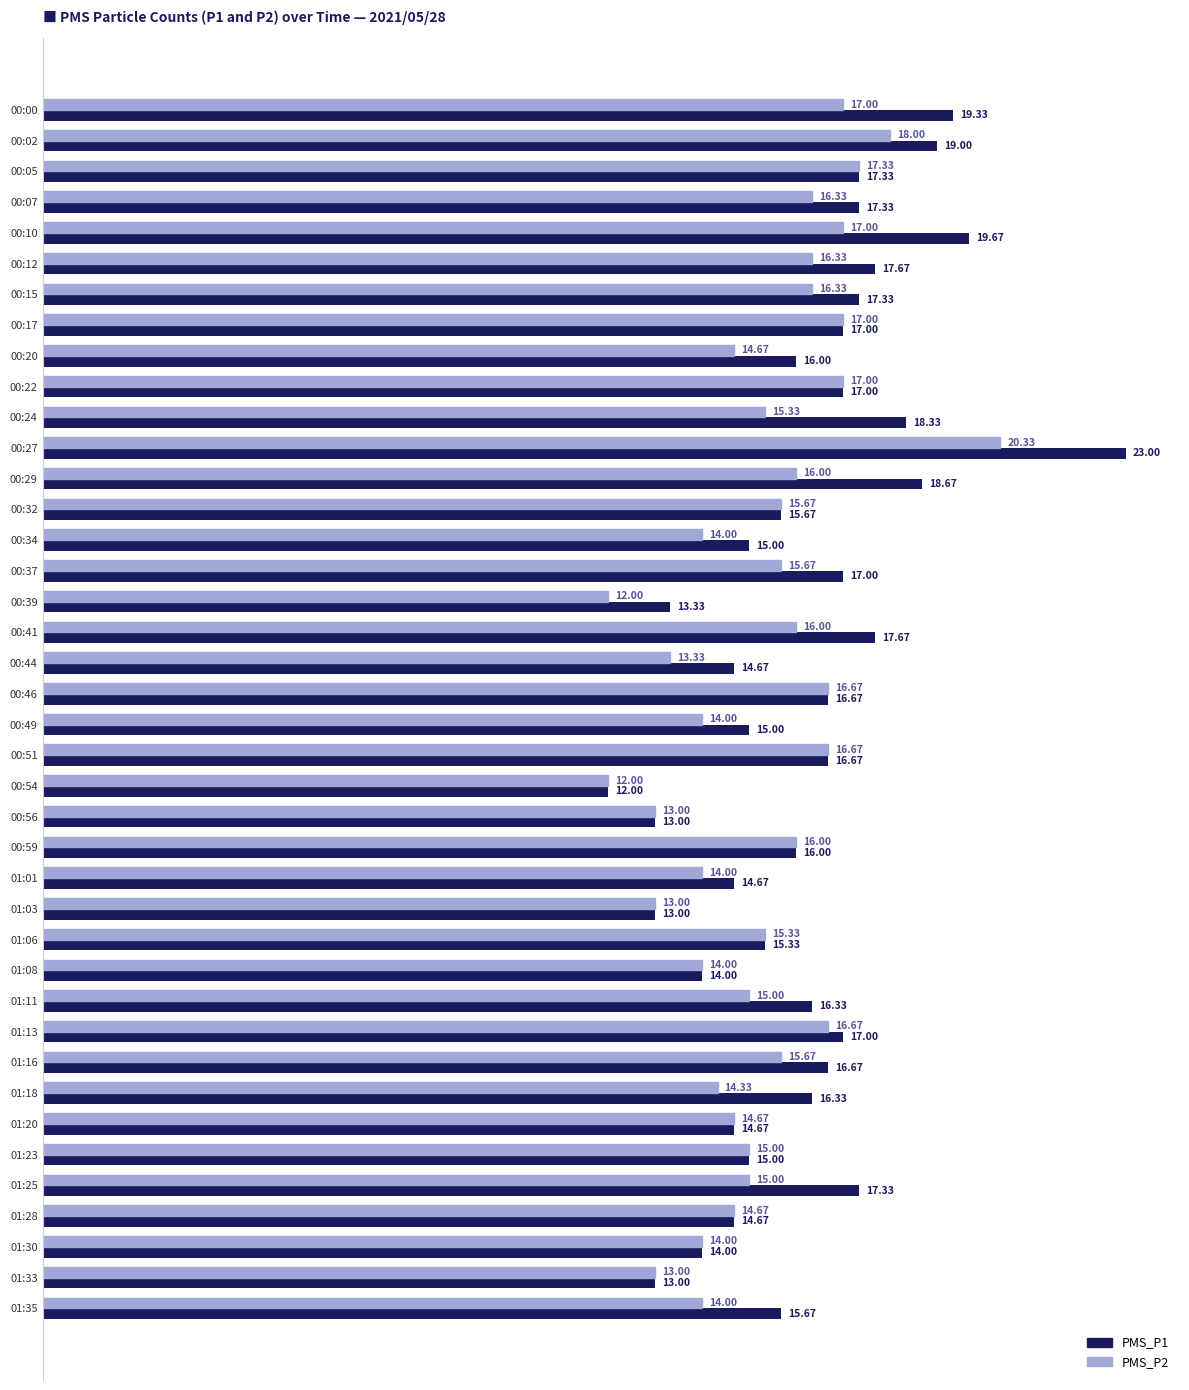

Which category has the highest value in the PMS_P2 series?

00:27